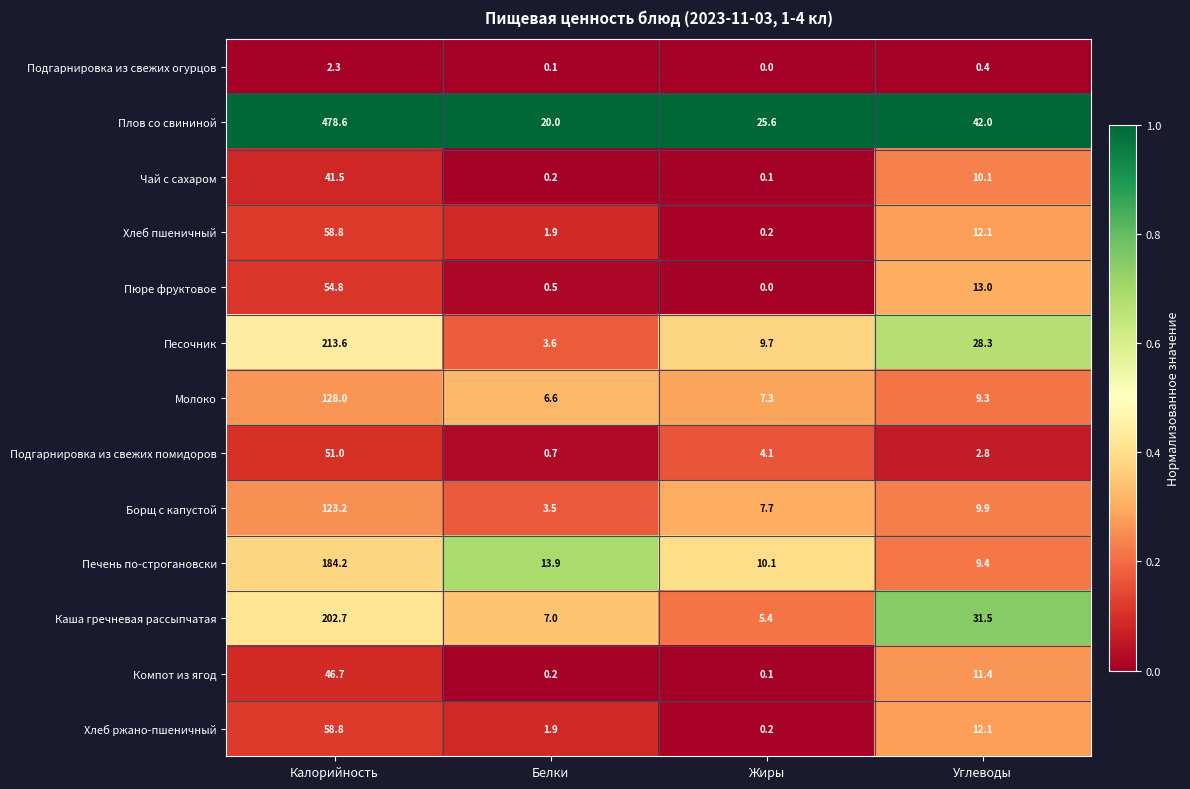

What is the sum of all Хлеб пшеничный values?

73.0